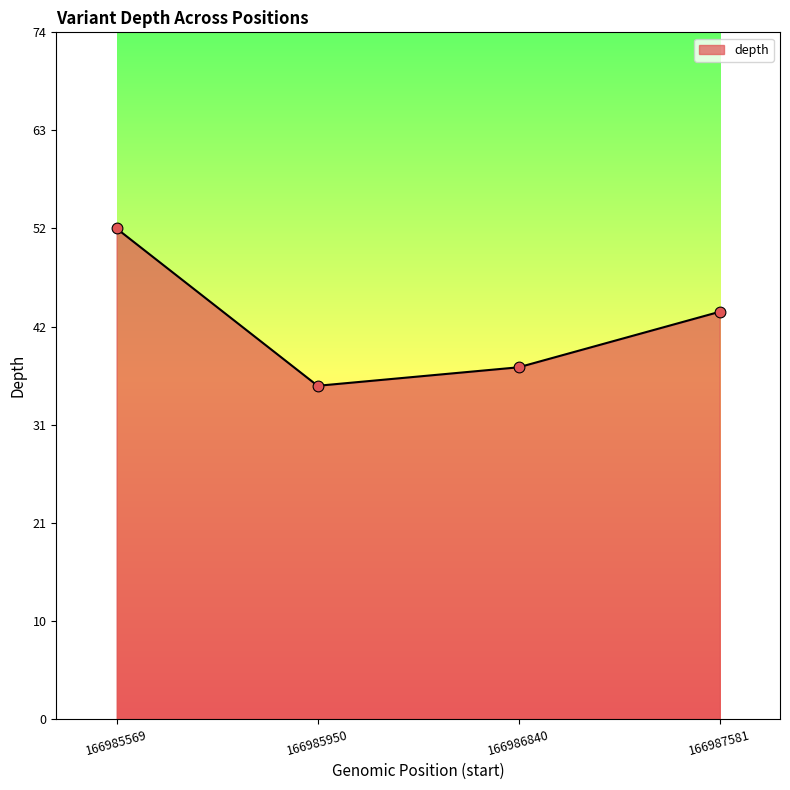

Which has a higher value, 166986840 or 166987581?

166987581